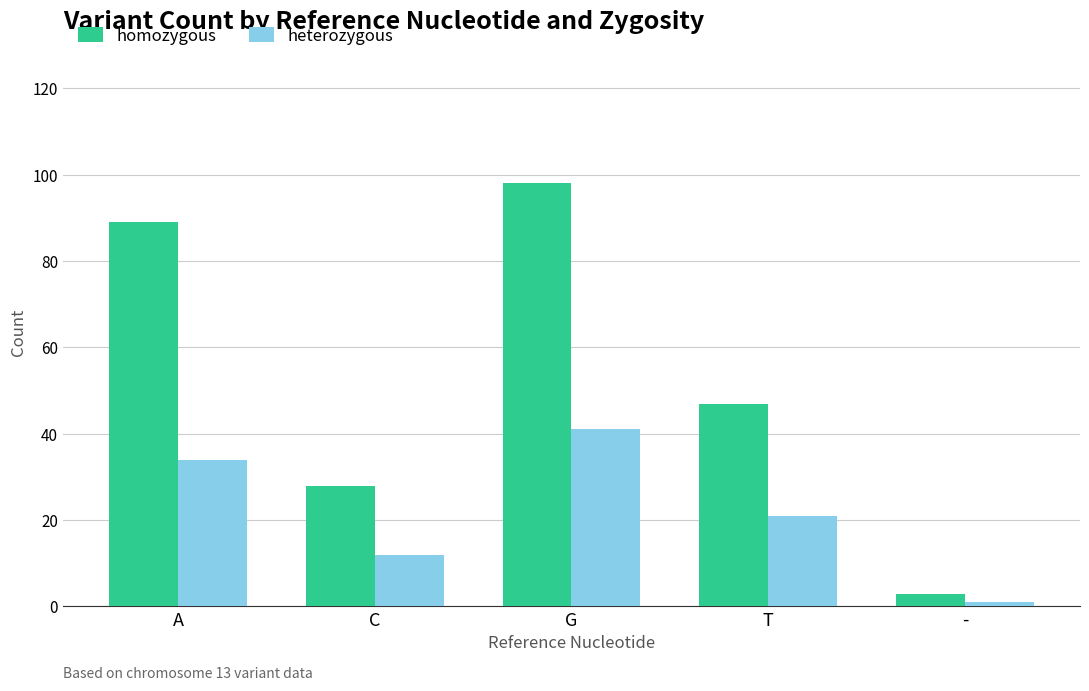

What is the value of the homozygous bar at the 2nd from the left?

28